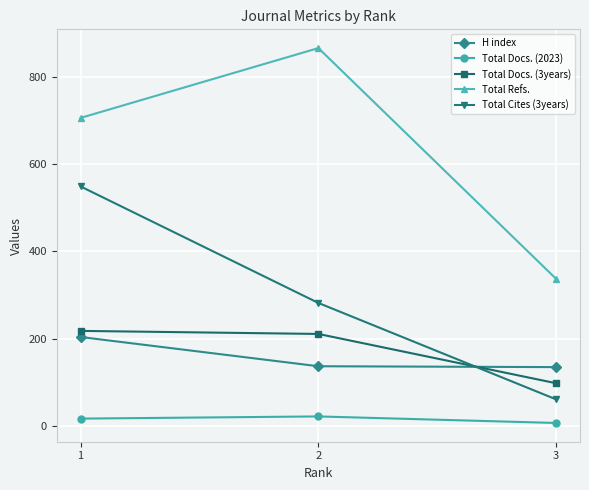

Is this an area chart (filled region under the line)?

No